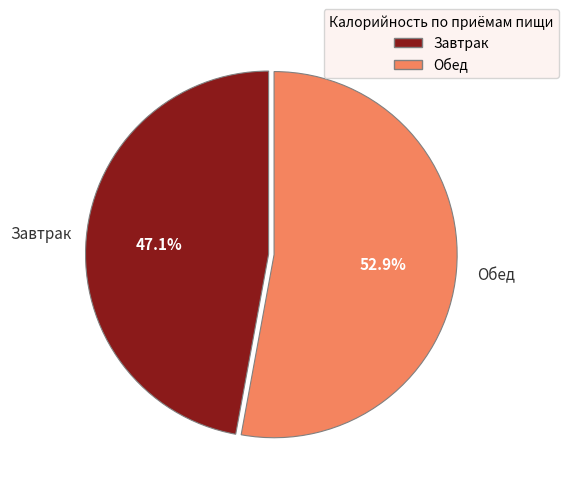

Is the sum of Обед and Завтрак greater than half?

Yes